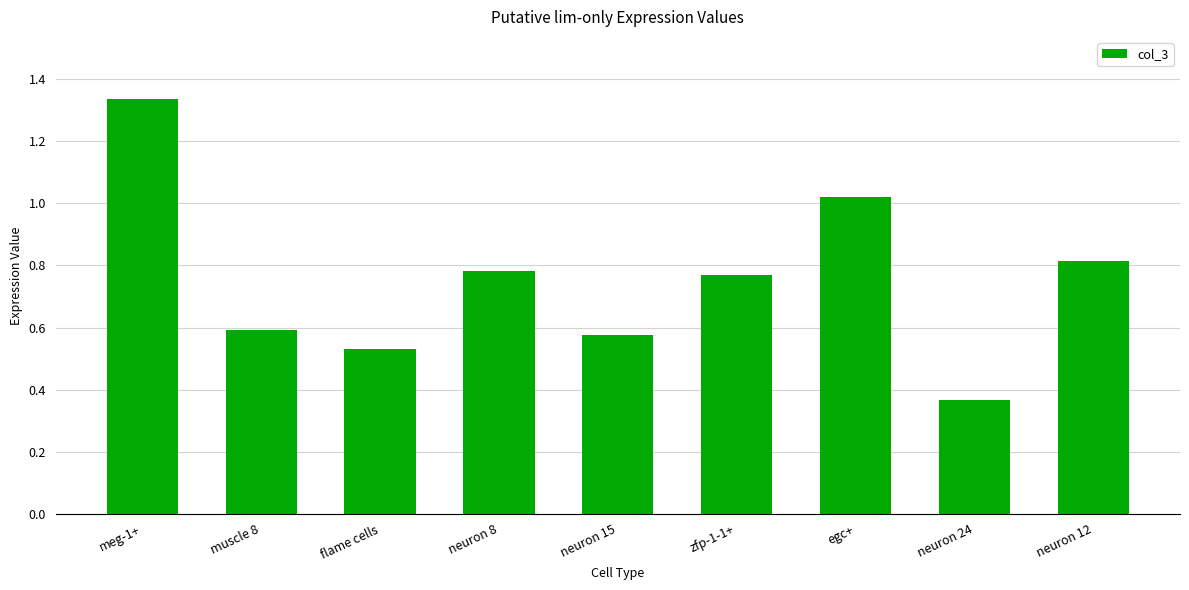

What is the change in value from muscle 8 to egc+?

+0.4